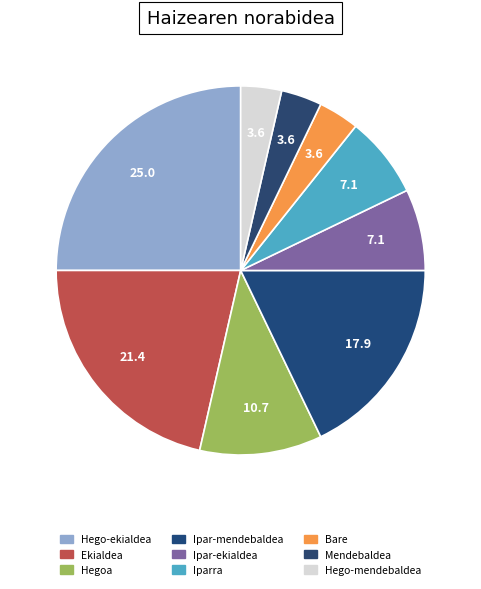

Count the number of slices in the pie.

9